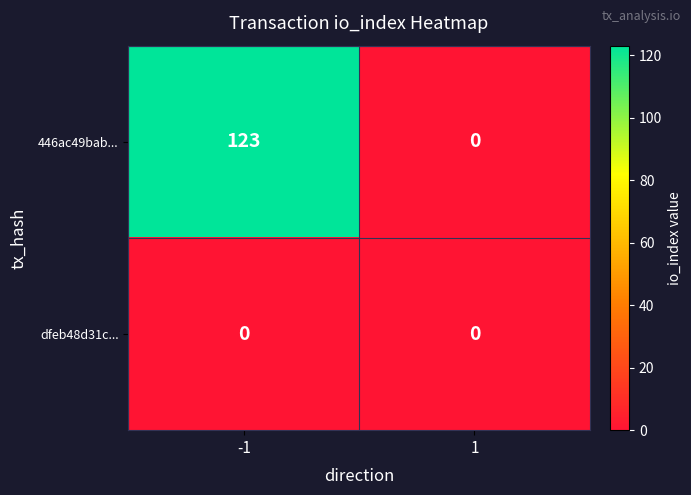

Which series has the largest range (max minus min)?

446ac49bab...